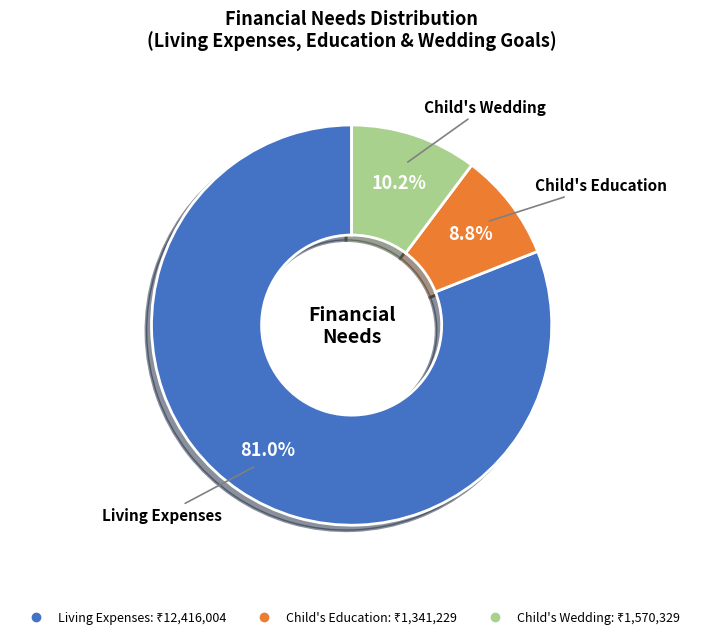

Which slice is the largest?

Living Expenses